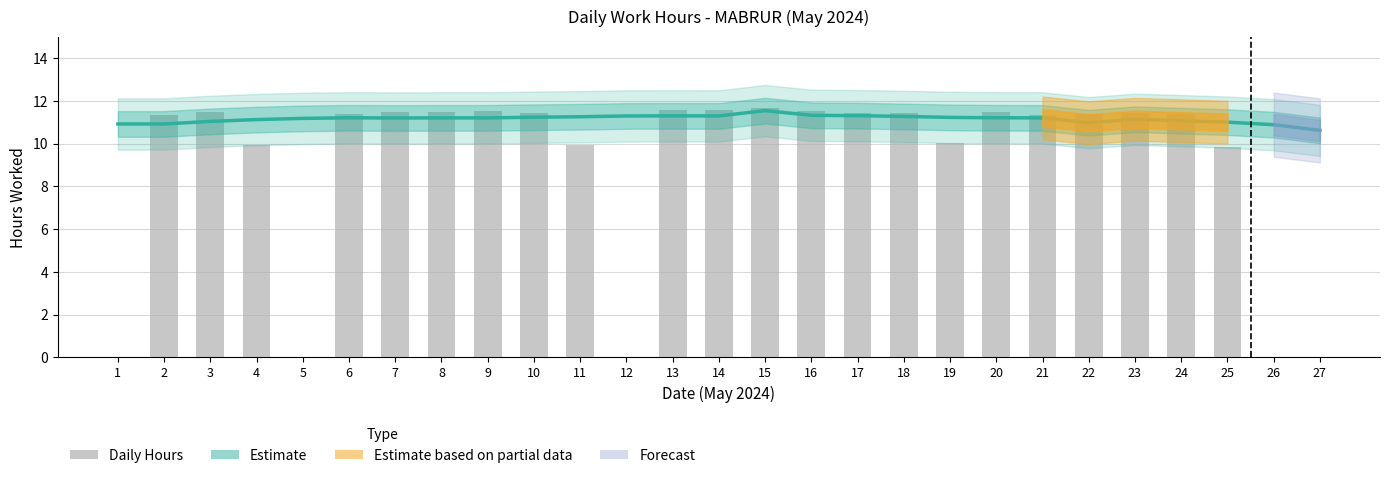

At 9, list the series in order from smallest to largest.

Estimate, Daily Hours